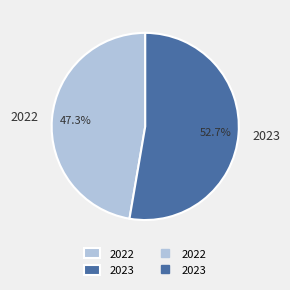

What is the largest slice in the pie chart?

2023